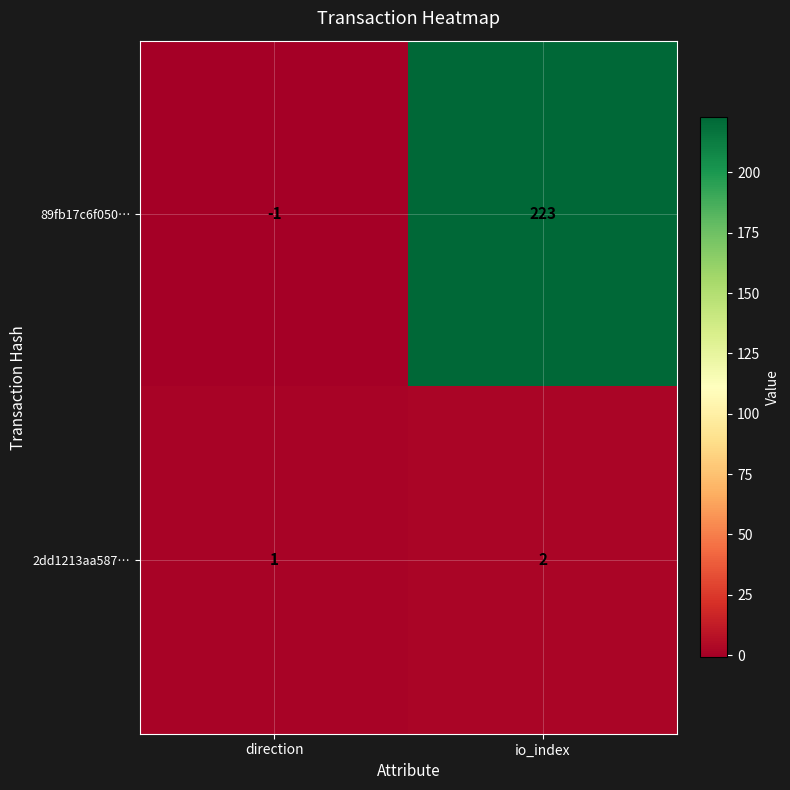

What is the sum of all 2dd1213aa587… values?

3